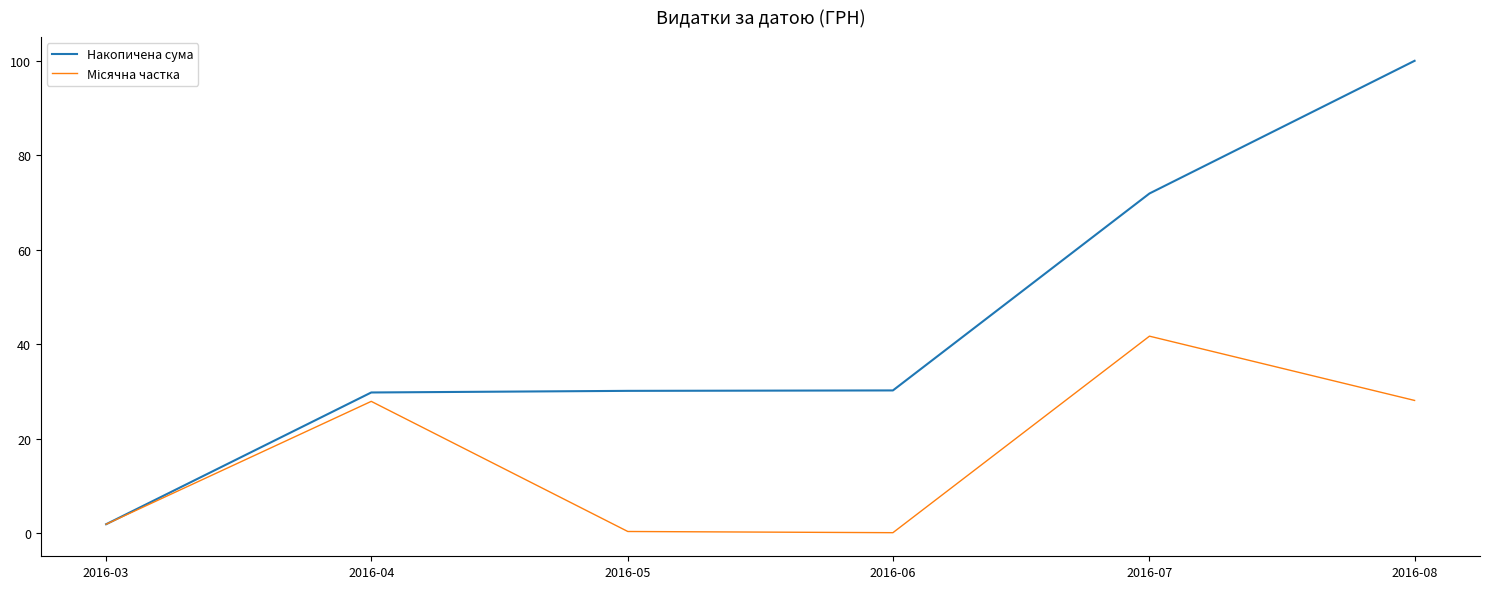

Which series has the largest range (max minus min)?

Накопичена сума